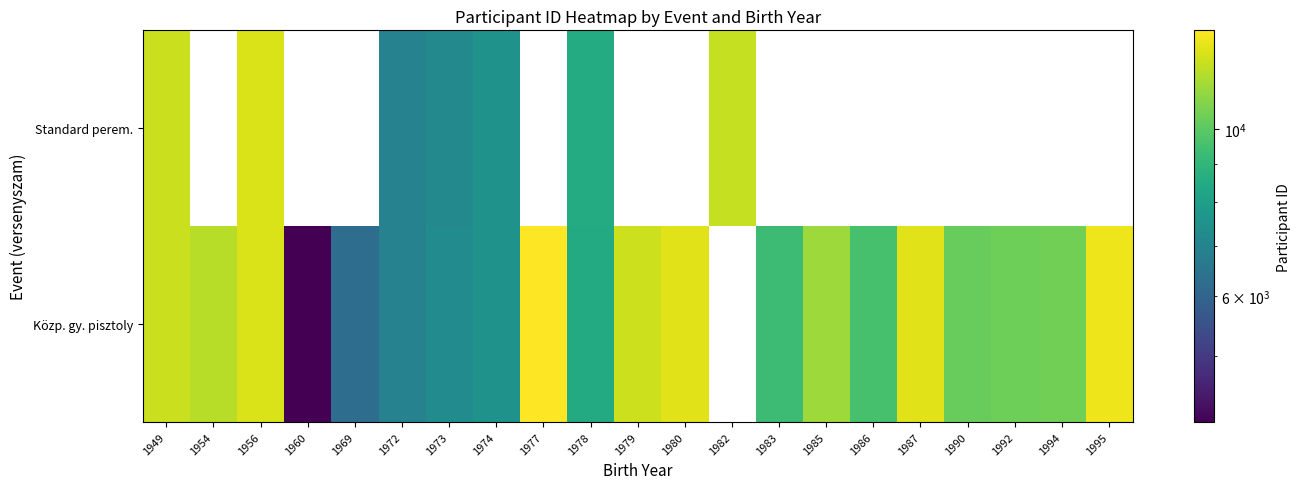

How many categories are shown in the chart?

21